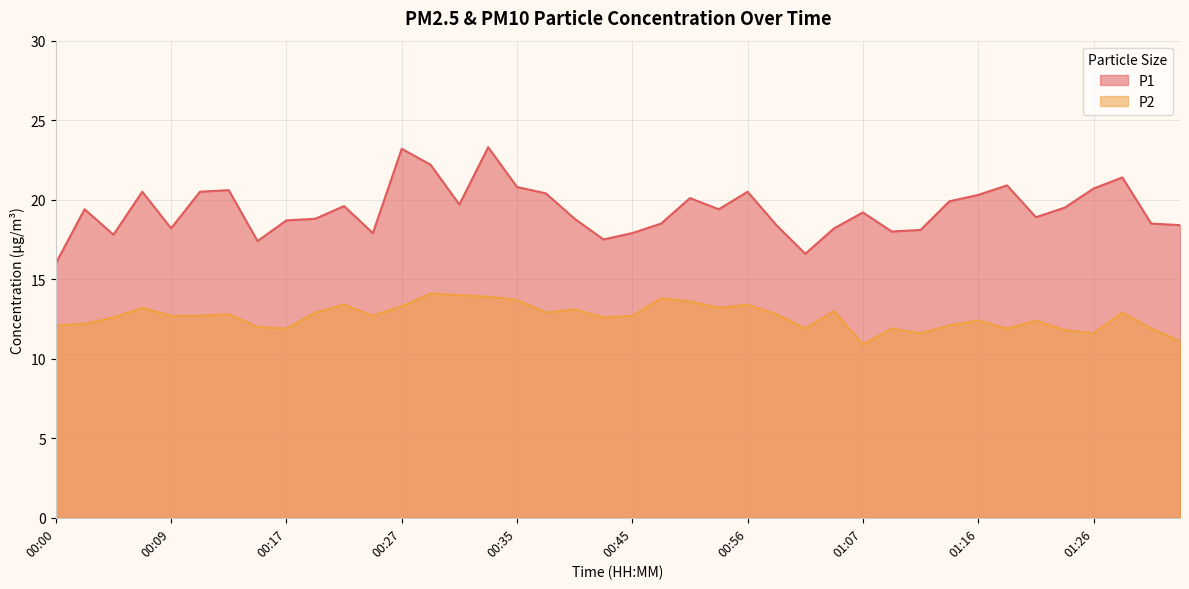

True or false: P1 and P2 intersect in this chart.

False